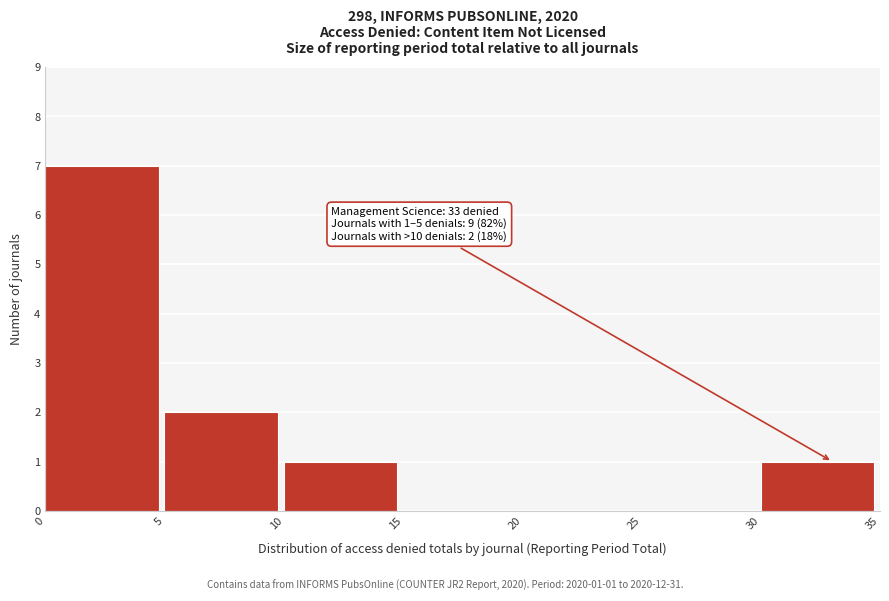

Which range on the x-axis has the tallest bar?

0 to 5